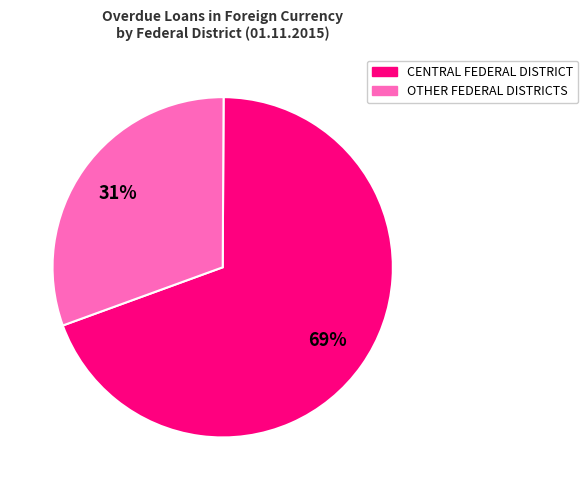

To the nearest percent, what is the average slice percentage?

50%